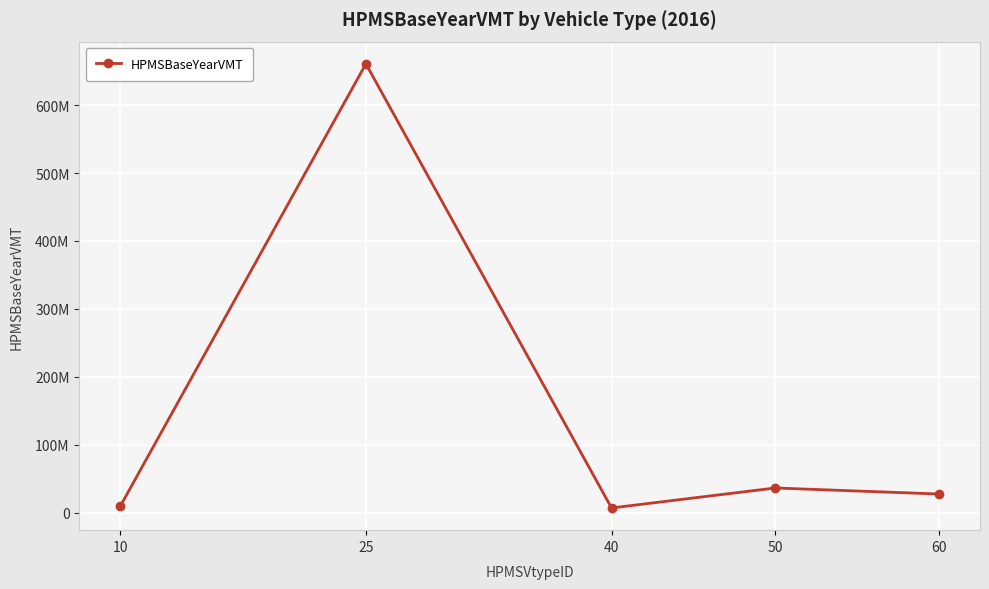

Reading left to right, extract all data points from this chart.

9639836.0	660708075.7	7091207.7	36494538.4	27592186.2